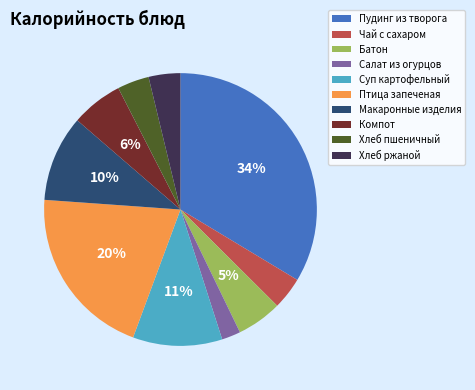

To the nearest percent, what percentage of the pie is Компот?

6%